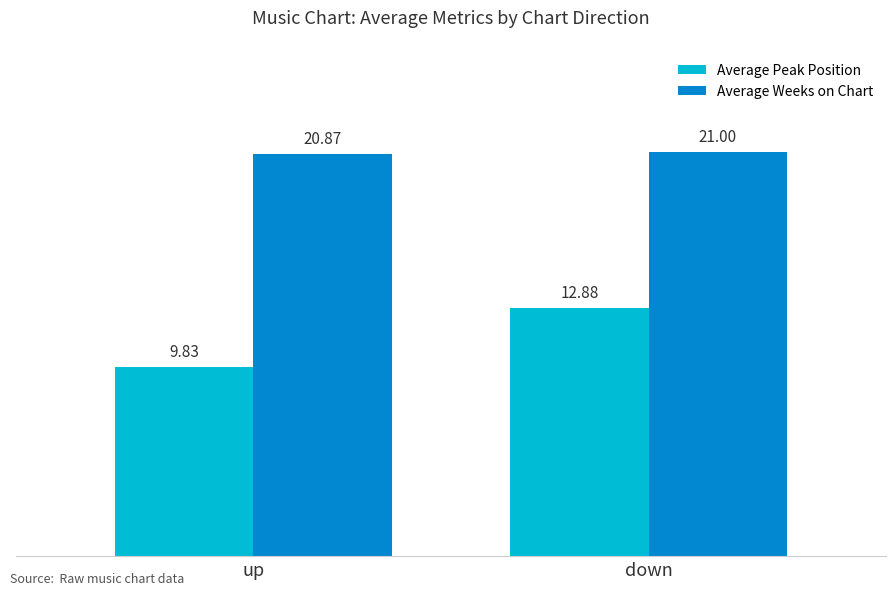

What is the value of the Average Peak Position bar at the 1st from the left?

9.8